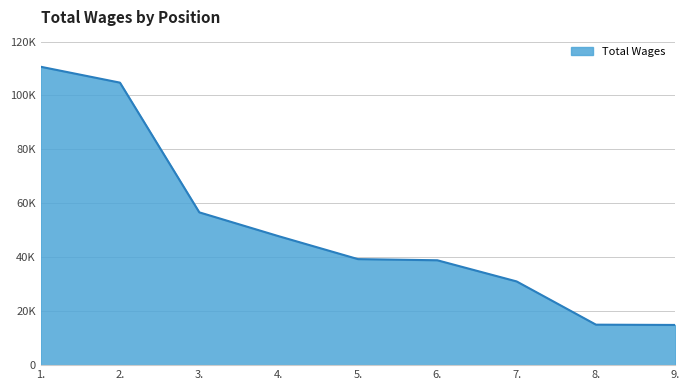

What value does the data have at 8.?

15005